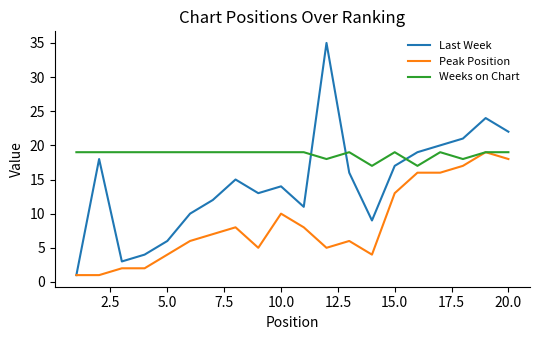

After their last crossing, which series has the higher values: Weeks on Chart or Last Week?

Last Week